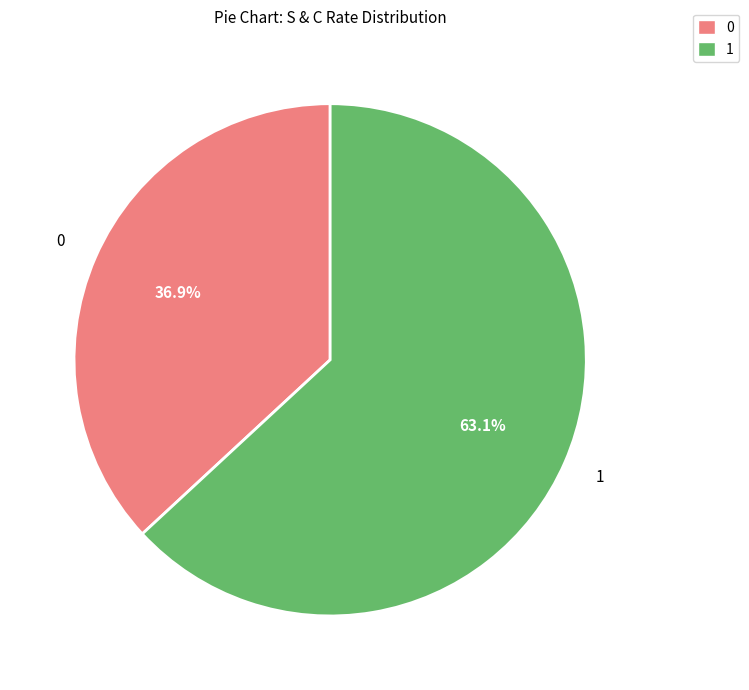

What portion of the pie excludes 0?

63.1%